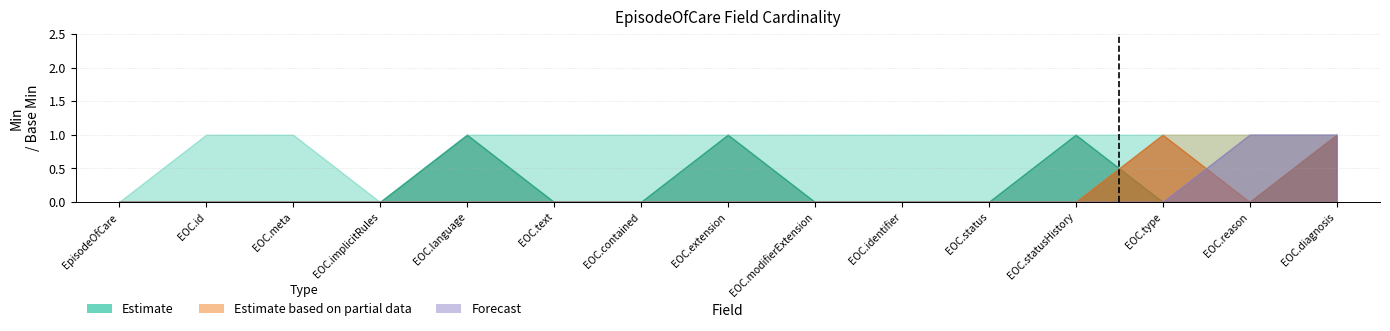

How many Forecast_upper values are between 0 and 1?

15